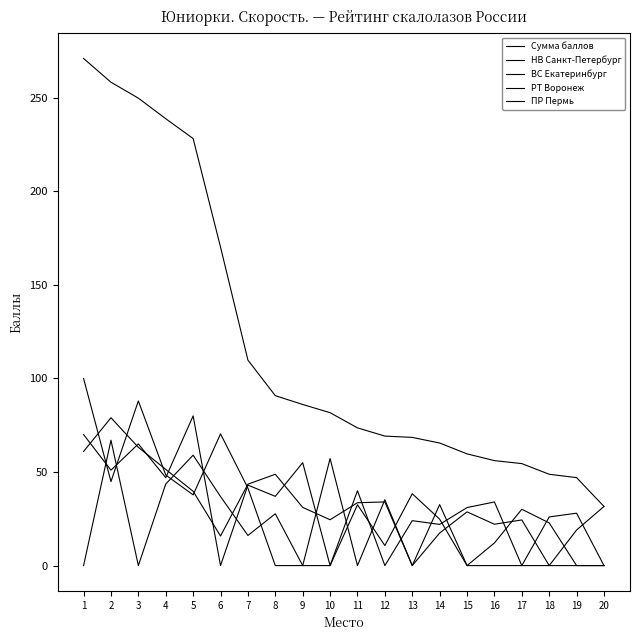

What is the difference between the second highest and minimum values in the Сумма баллов series?

226.7